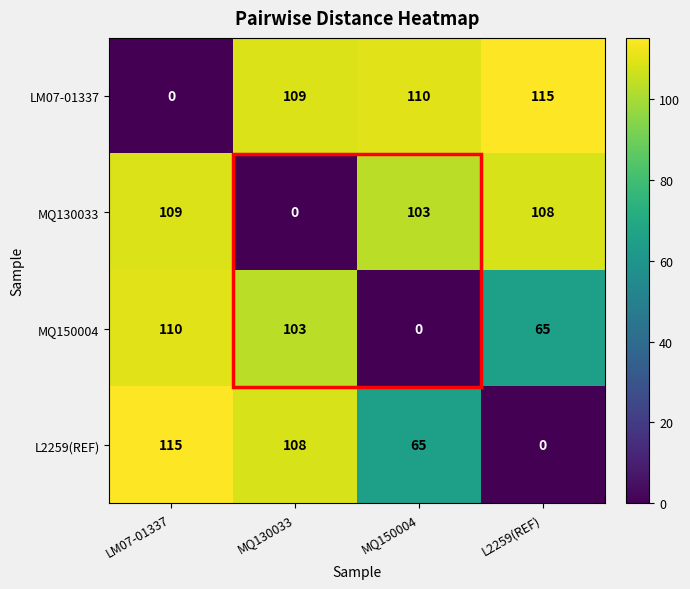

Is it true that L2259(REF) equals 114 at MQ150004?

False